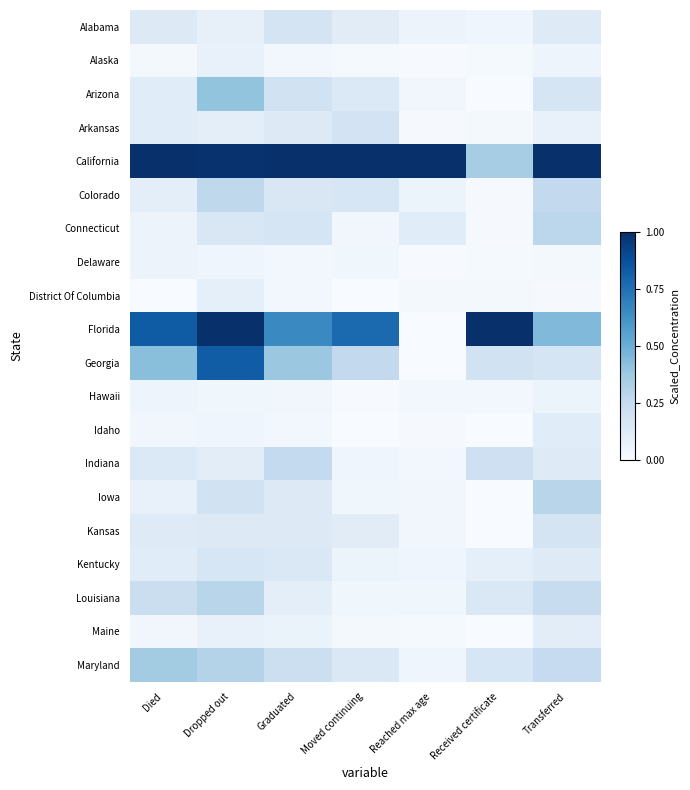

What is the maximum value shown in the chart?

1.0